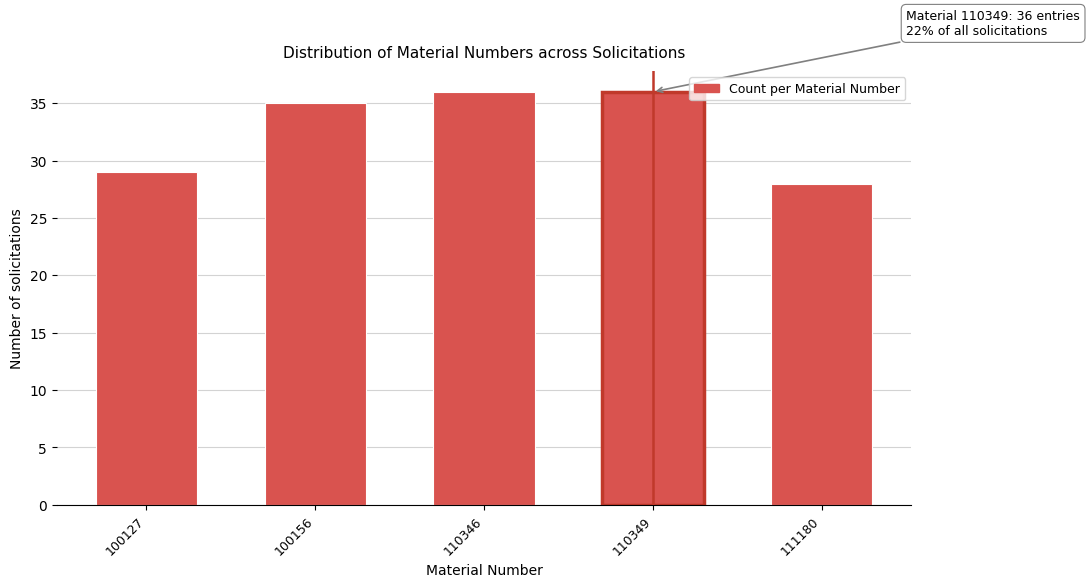

Reading left to right, transcribe all the data shown in this chart.

100127=29	100156=35	110346=36	110349=36	111180=28